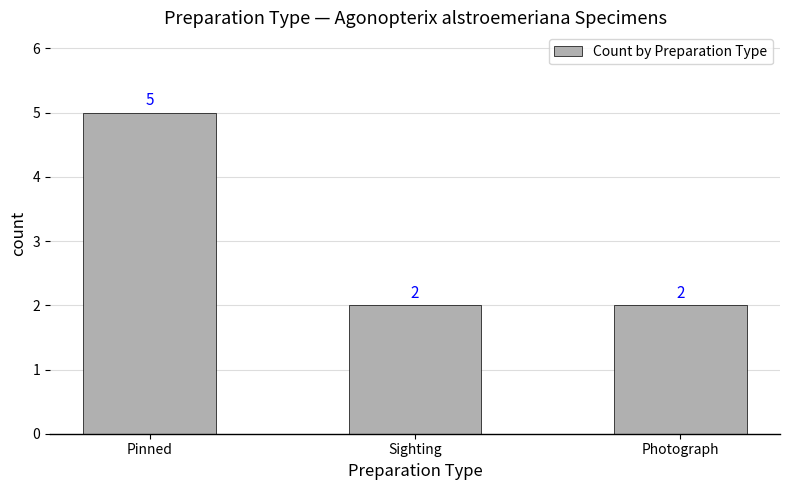

How many data points does each series have?

3